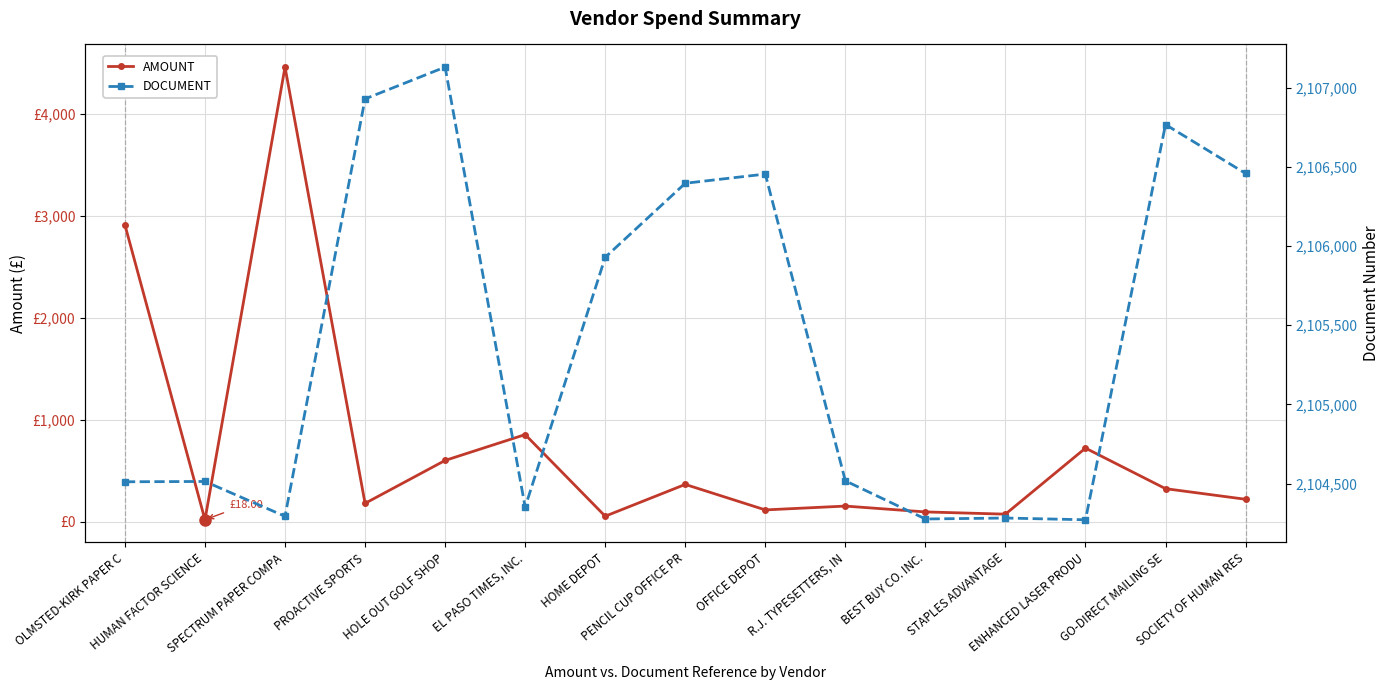

Where is AMOUNT nearest to the value 2238?

OLMSTED-KIRK PAPER C